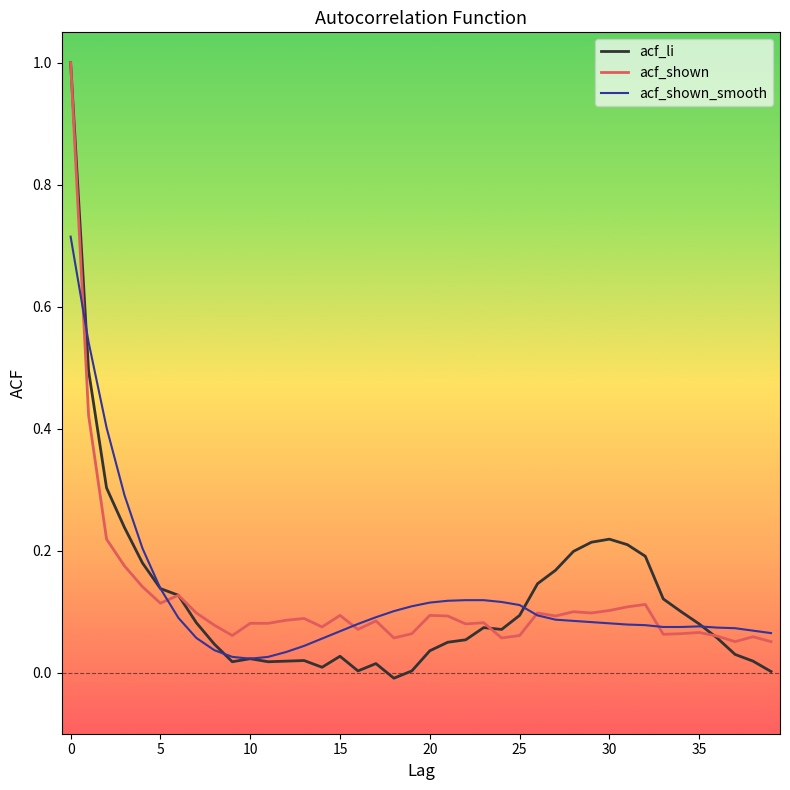

What is the maximum value shown in the chart?

1.0